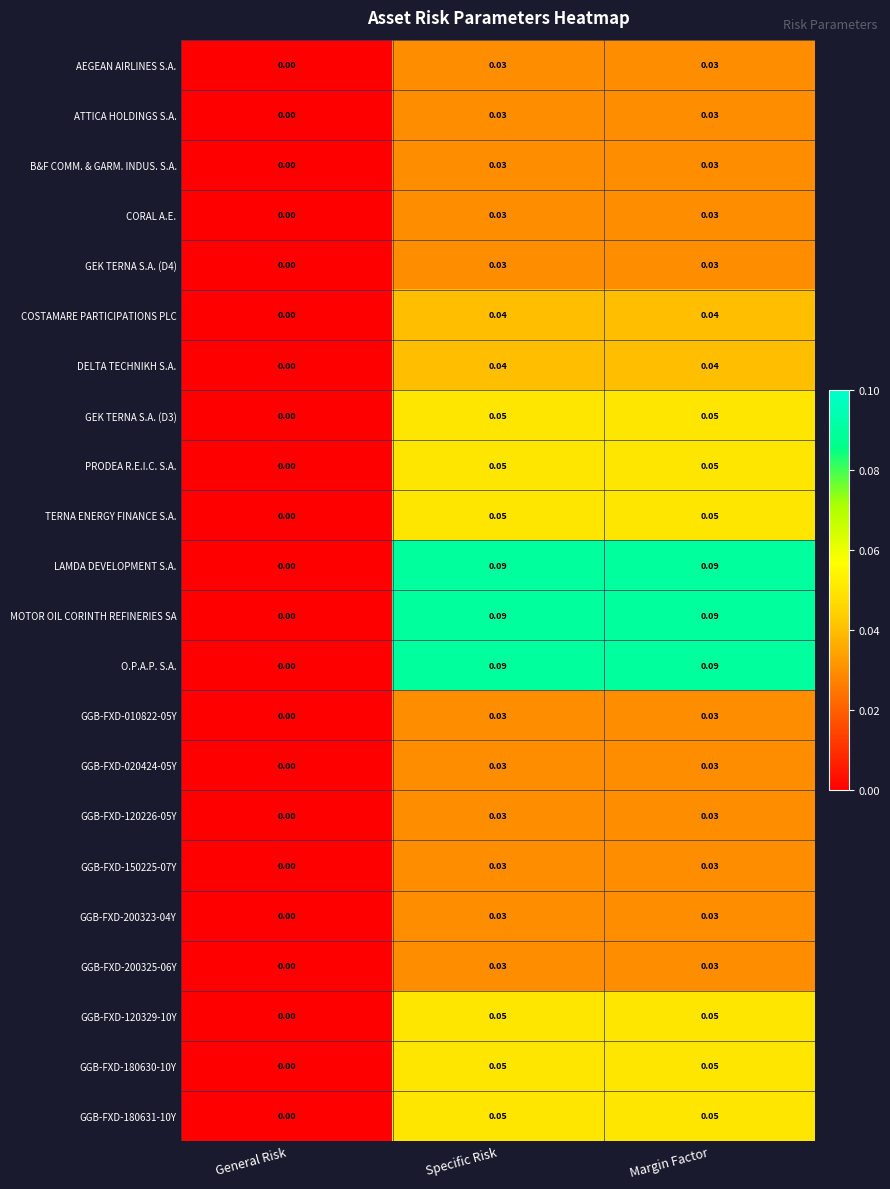

At which label is ATTICA HOLDINGS S.A. closest to 0?

General Risk